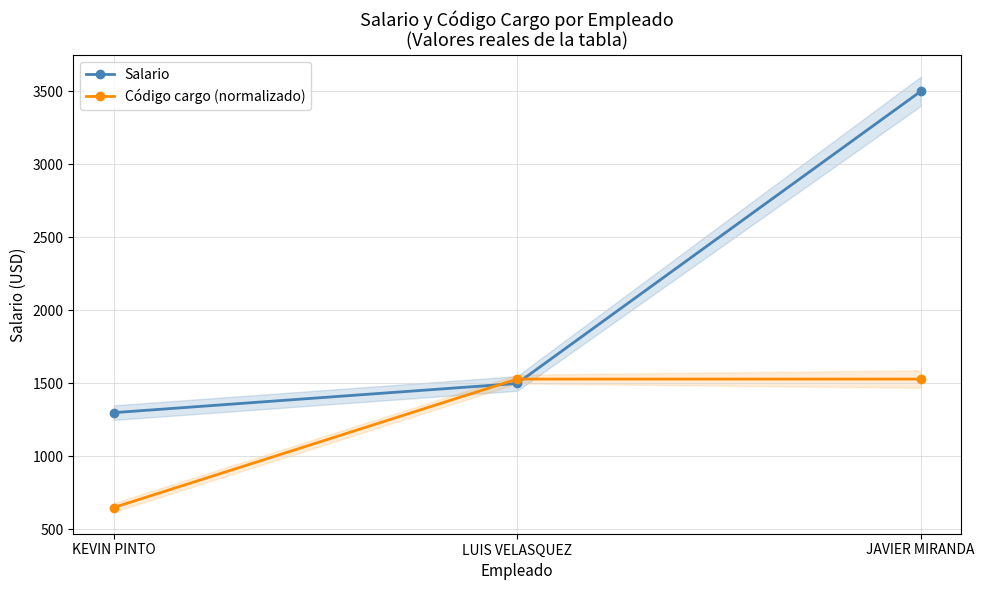

What is the label of the 3rd point from the right?

KEVIN PINTO